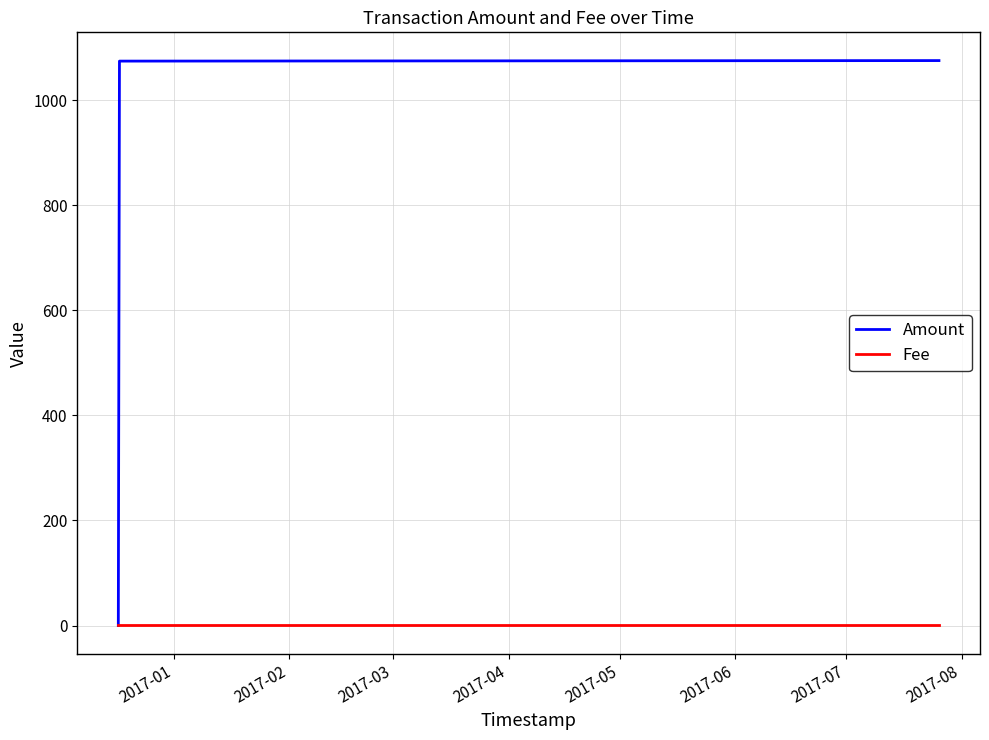

What is the maximum value shown in the chart?

1075.4